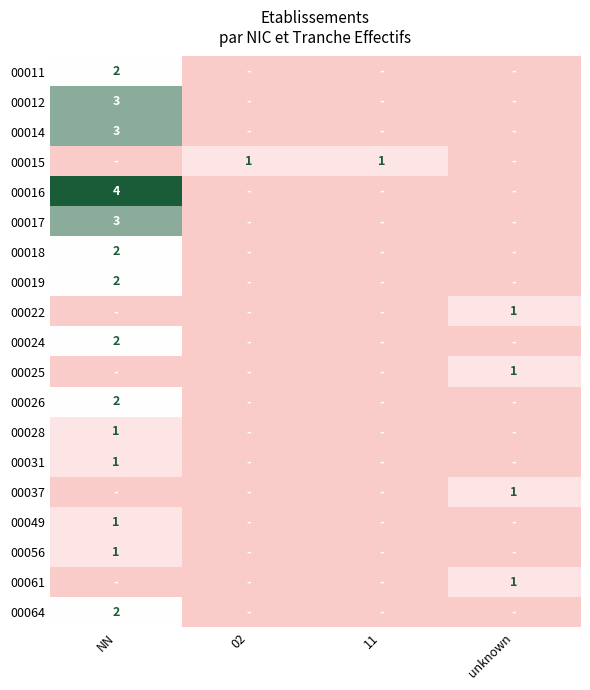

Is it true that 00014 equals 2 at NN?

False